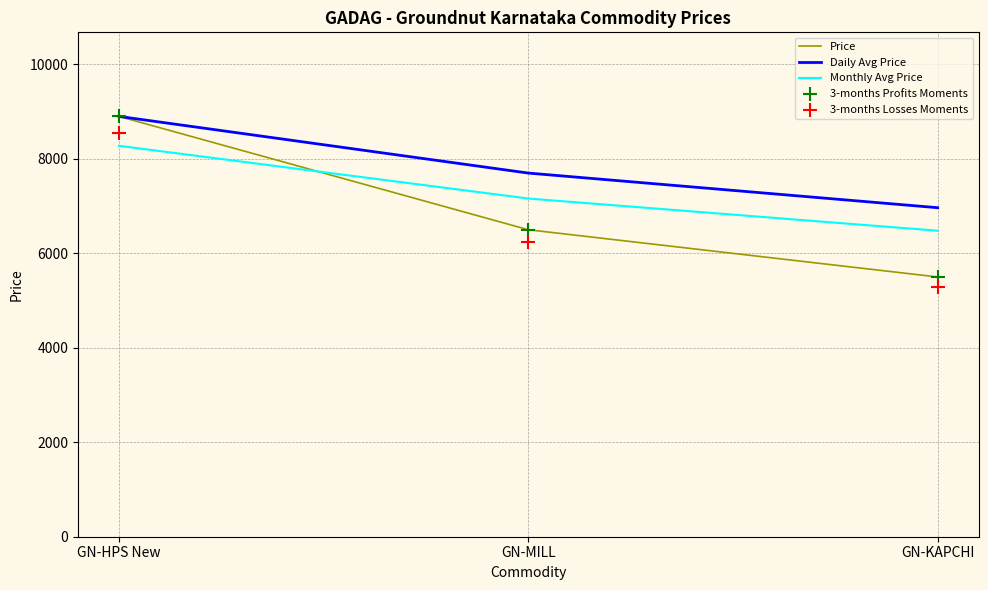

Which series reaches the maximum Y coordinate?

Price